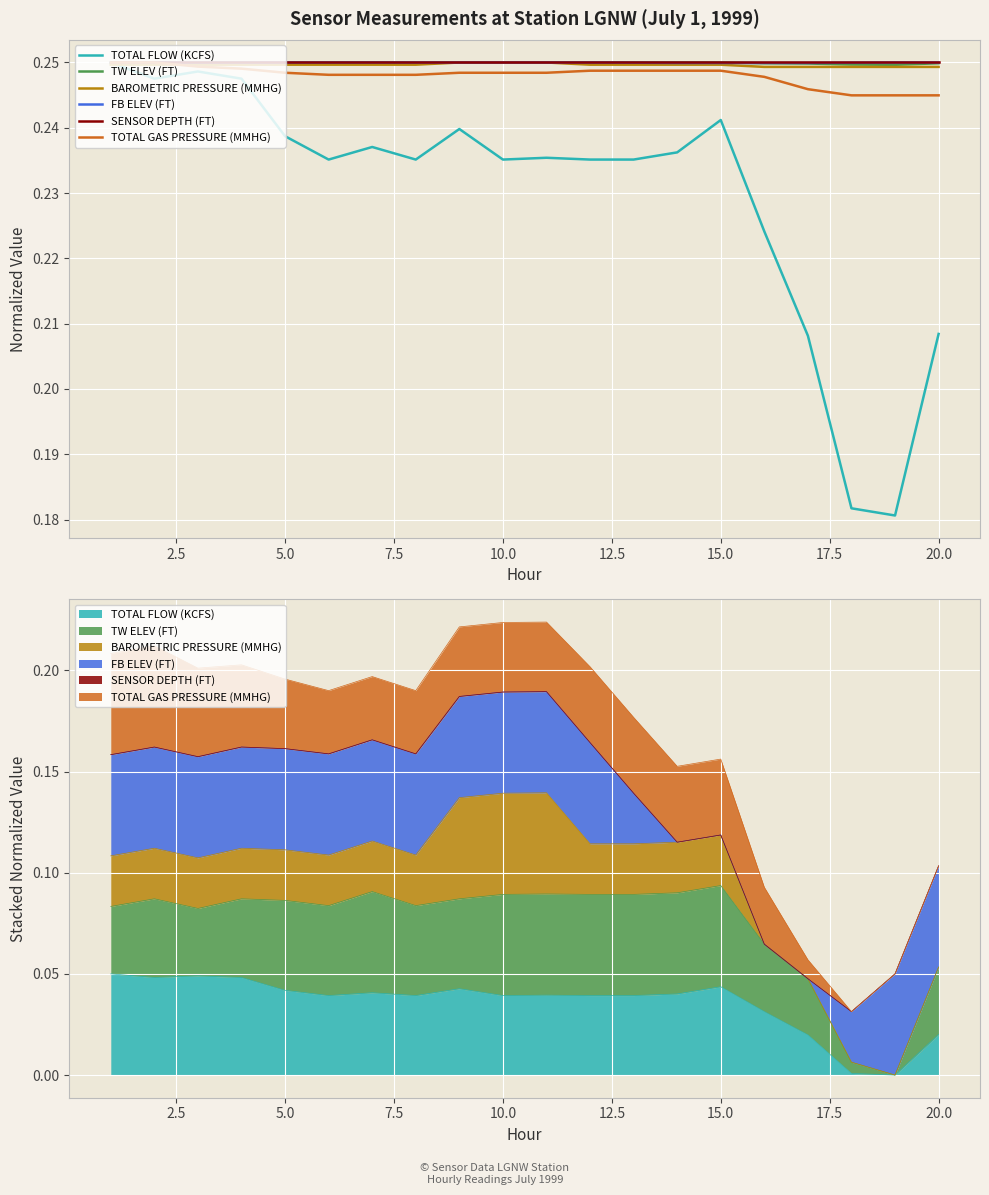

True or false: SENSOR DEPTH (FT) and TOTAL FLOW (KCFS) intersect in this chart.

False